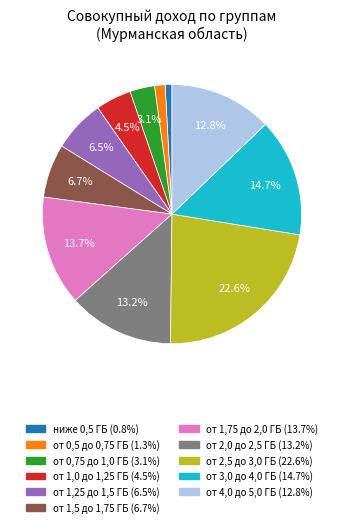

Is there a majority slice in this chart?

No